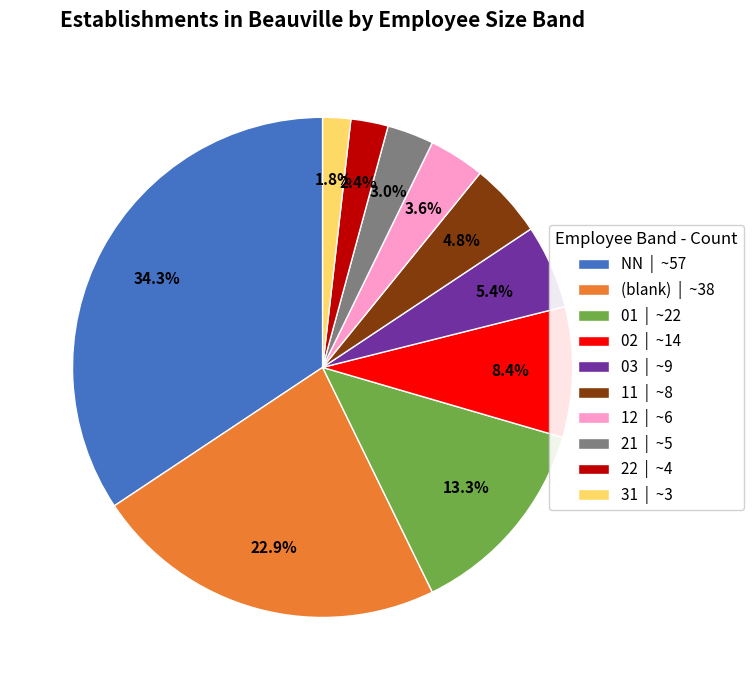

Between NN | ~57 and 11 | ~8, which is larger?

NN | ~57